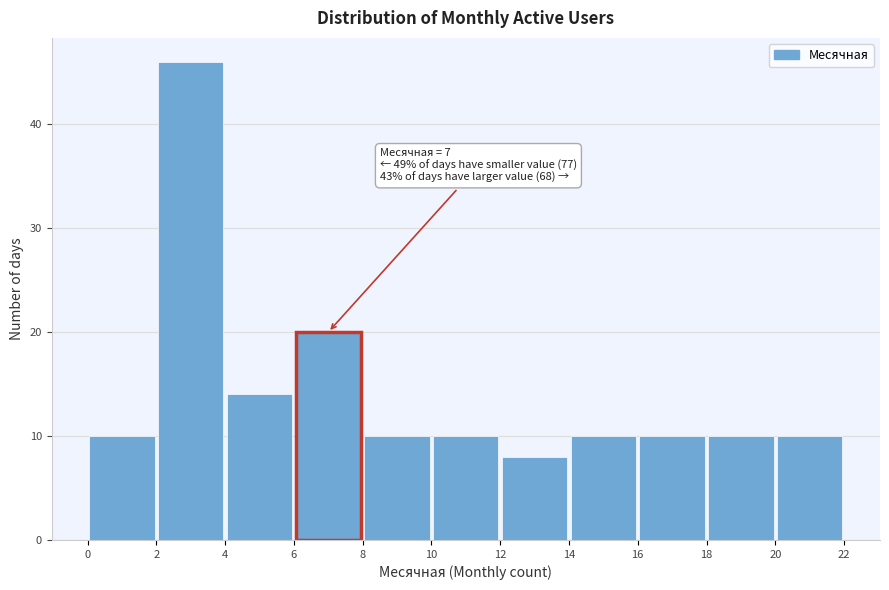

Over which range of the x-axis is the bar tallest?

2 to 4